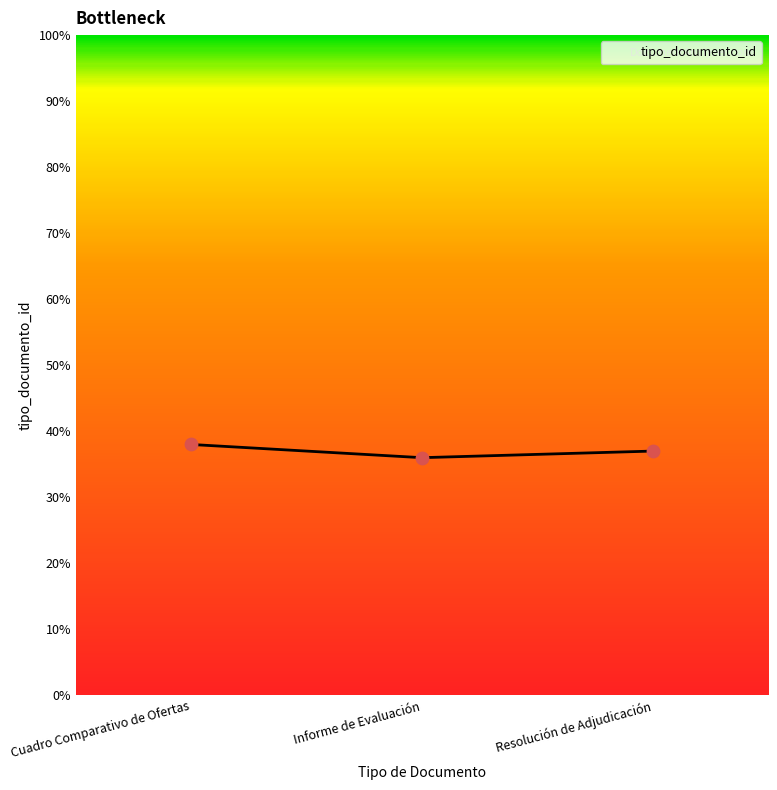

What is the change in value from Cuadro Comparativo de Ofertas to Informe de Evaluación?

-2